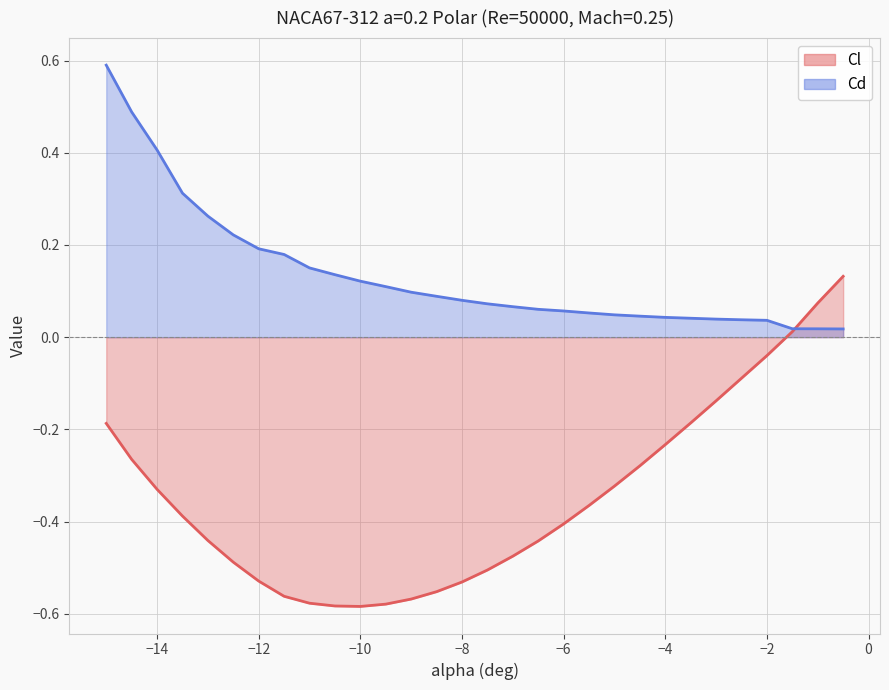

At which category does the chart reach its peak across all series?

-15